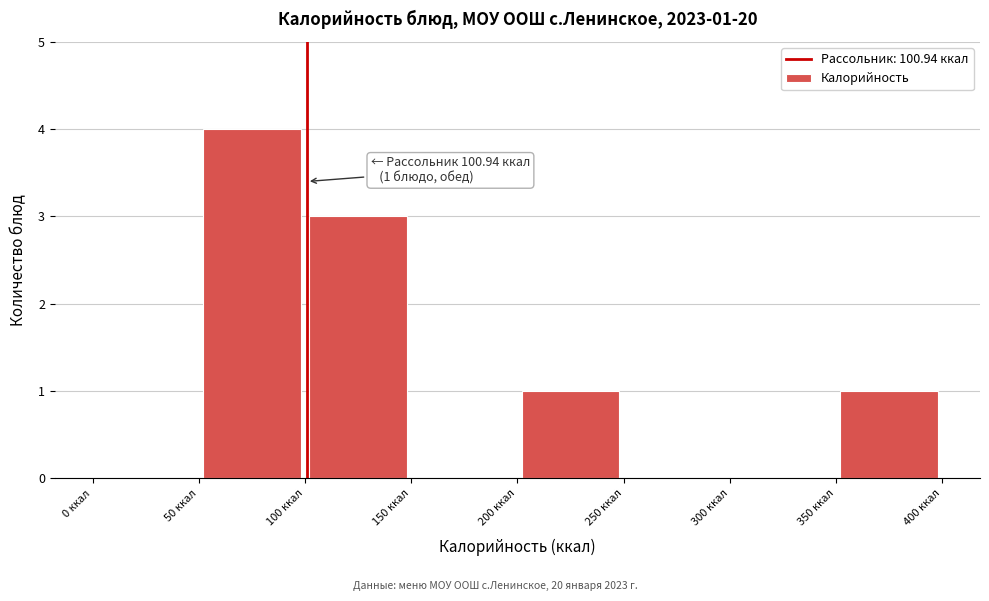

Over which range of the x-axis is the bar tallest?

50 to 100